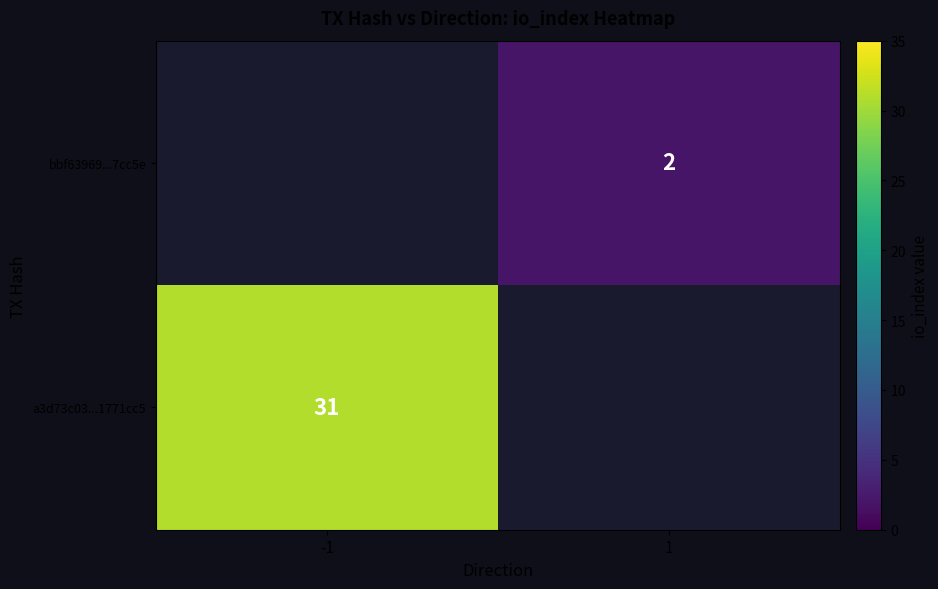

Count the number of data series in this chart.

2